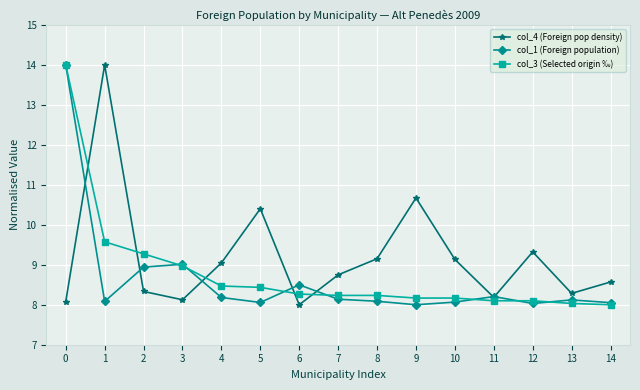

True or false: col_4 (Foreign pop density) has a value of 6.3 at 9.

False